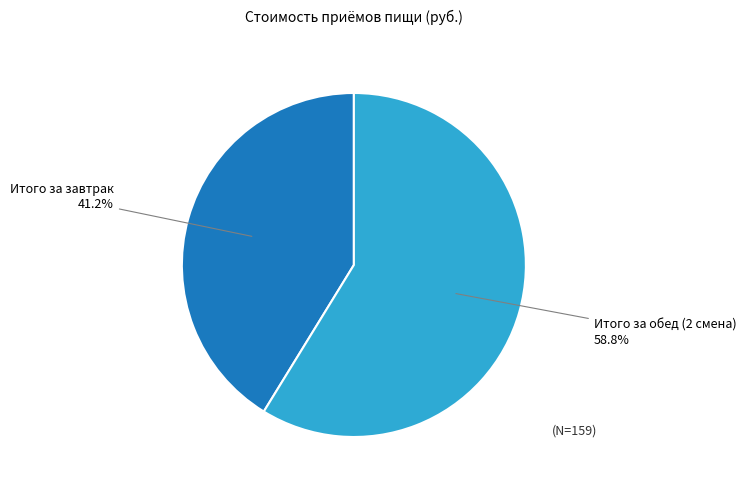

Is there a majority slice in this chart?

Yes